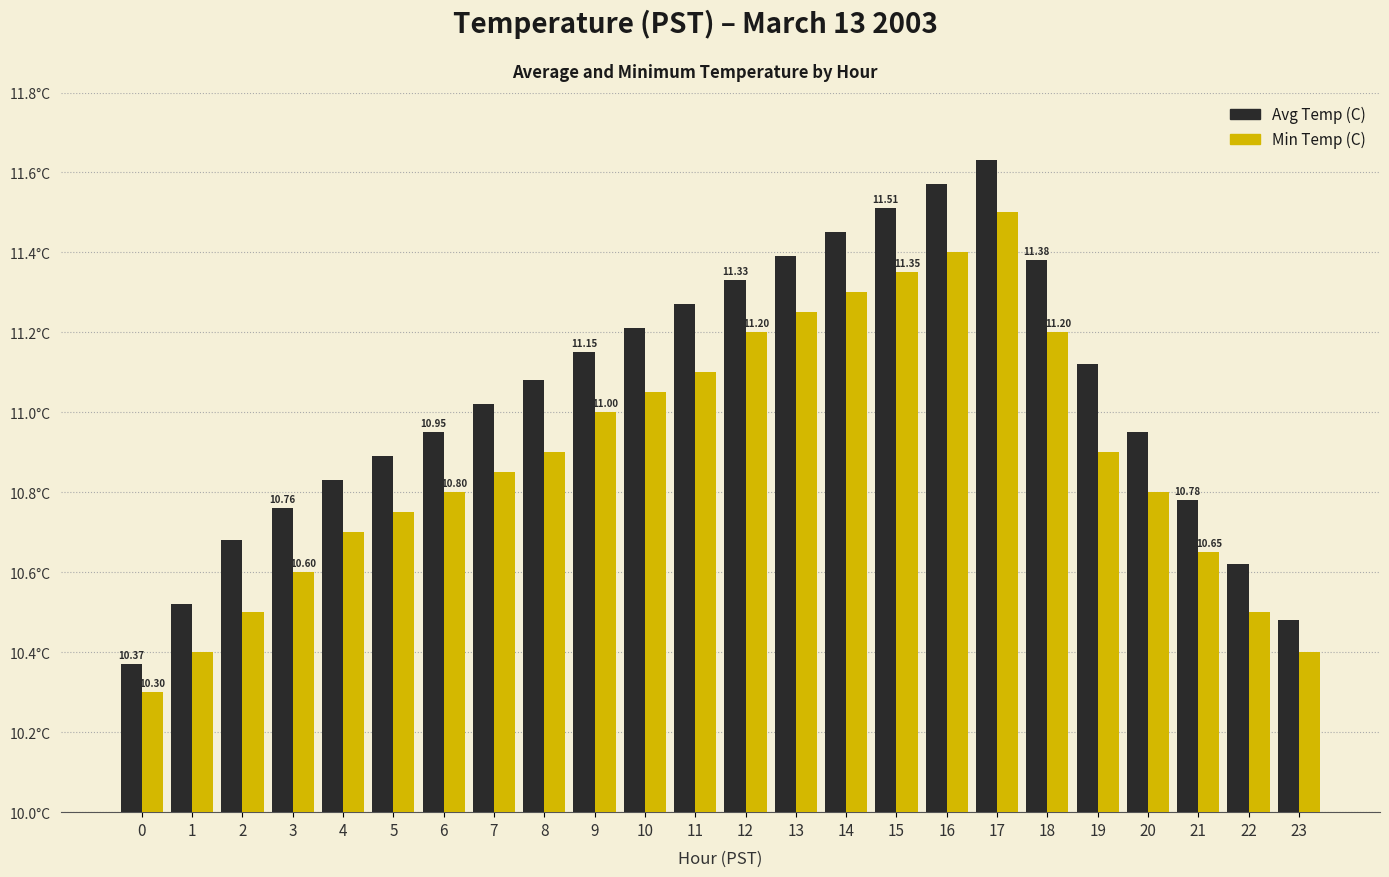

True or false: Min Temp (C) has a value of 11.4 at 16.

True